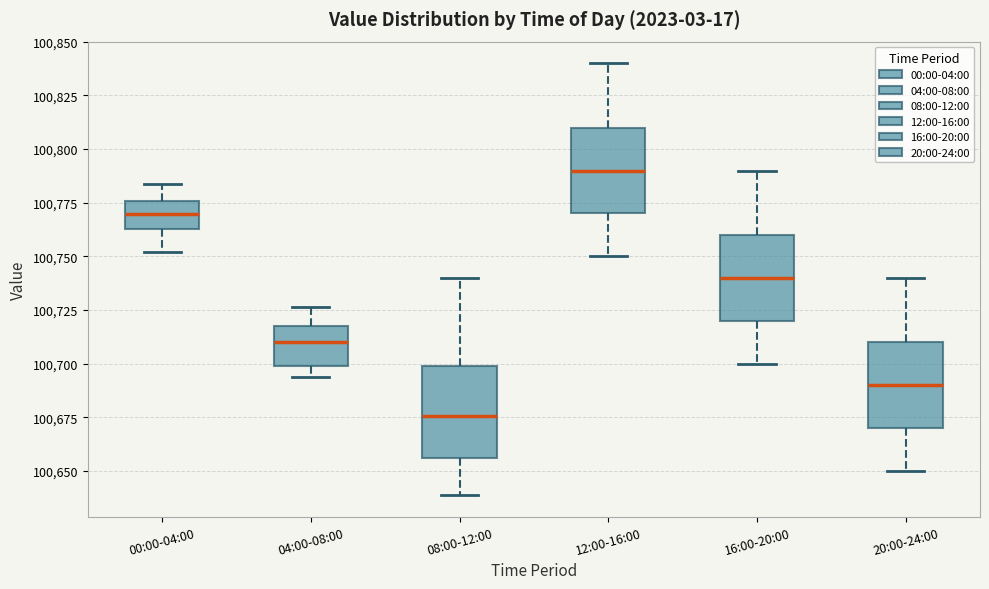

Reading left to right, transcribe this box plot: for each box, give where its median line is, the range the box spans, and where its two whiskers end, as read against the y-axis. The values are not printed on the chart, so give them approximately, as read against the axis.

00:00-04:00: median 100770, box 100765 to 100775, whiskers 100750 to 100785
04:00-08:00: median 100710, box 100700 to 100720, whiskers 100695 to 100725
08:00-12:00: median 100675, box 100655 to 100700, whiskers 100640 to 100740
12:00-16:00: median 100790, box 100770 to 100810, whiskers 100750 to 100840
16:00-20:00: median 100740, box 100720 to 100760, whiskers 100700 to 100790
20:00-24:00: median 100690, box 100670 to 100710, whiskers 100650 to 100740